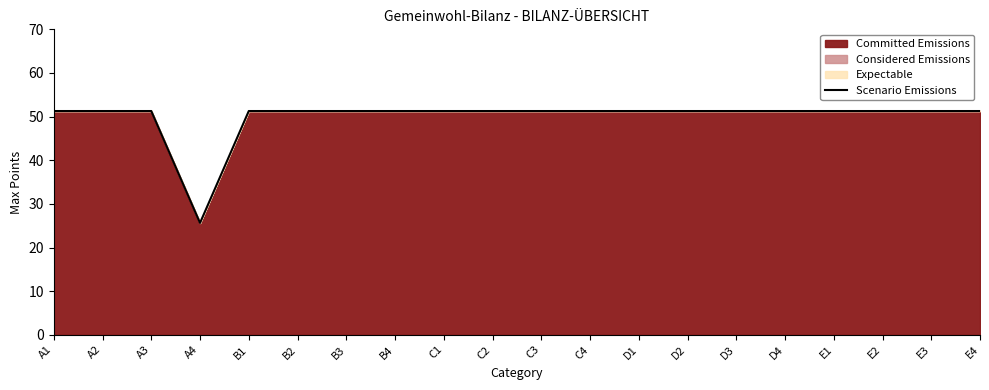

At which label is the value closest to 38?

A4